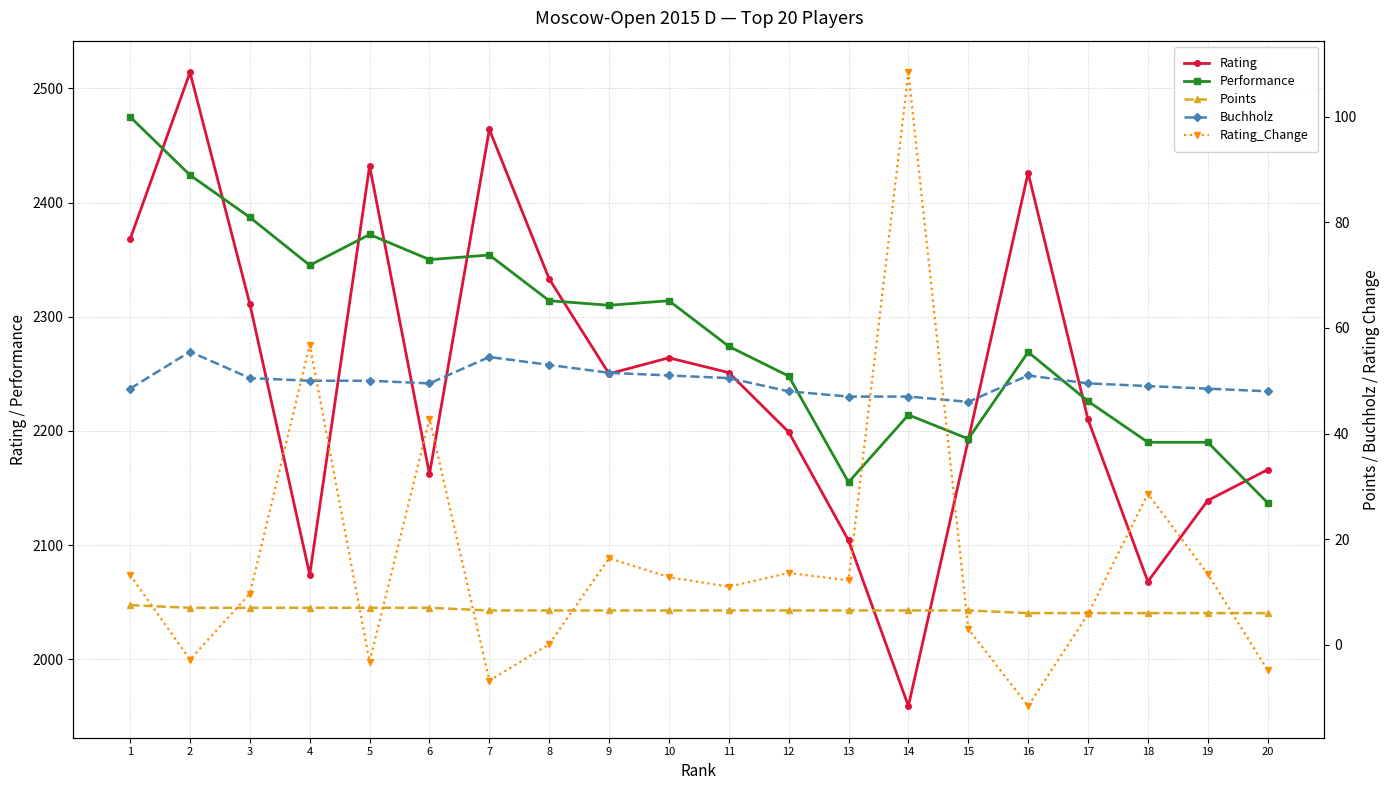

Which category has the lowest value across all series?

16